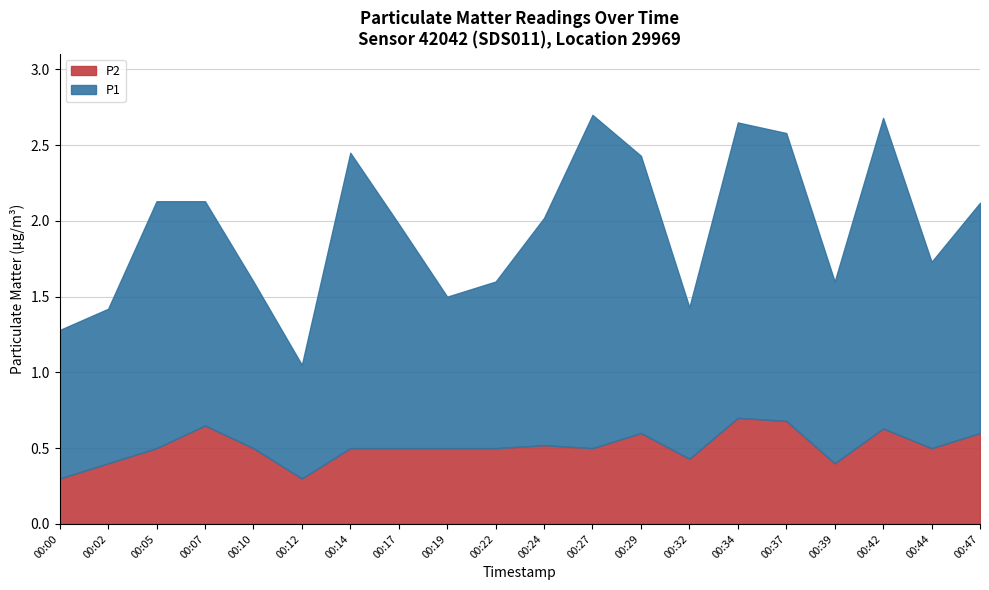

True or false: P1 has a value of 0.5 at 00:39.

False